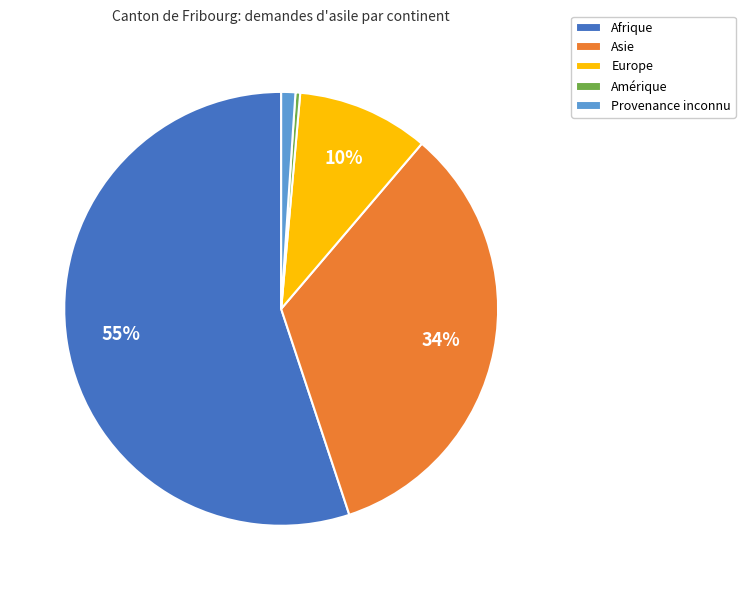

To the nearest percent, what portion does Afrique represent?

55%